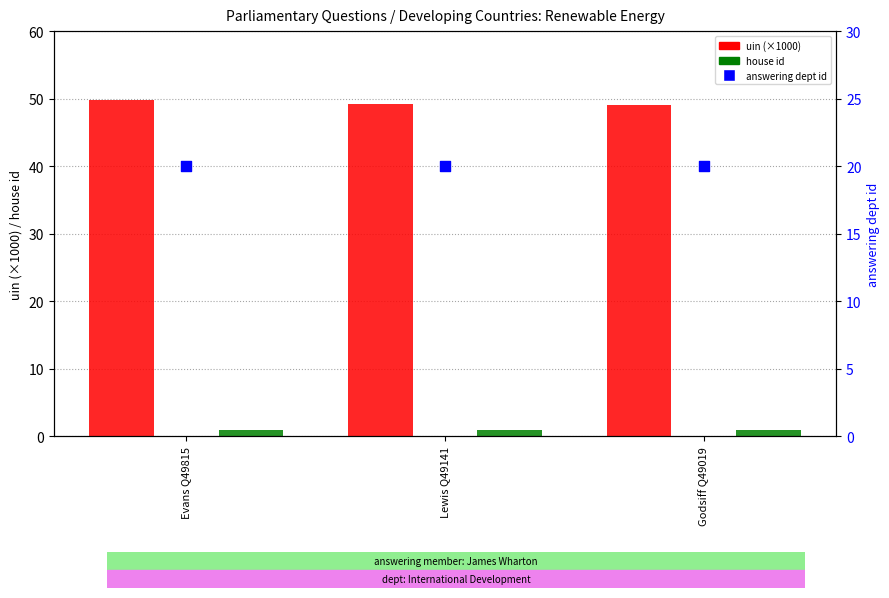

At which category is the sum across all series the highest?

Evans Q49815